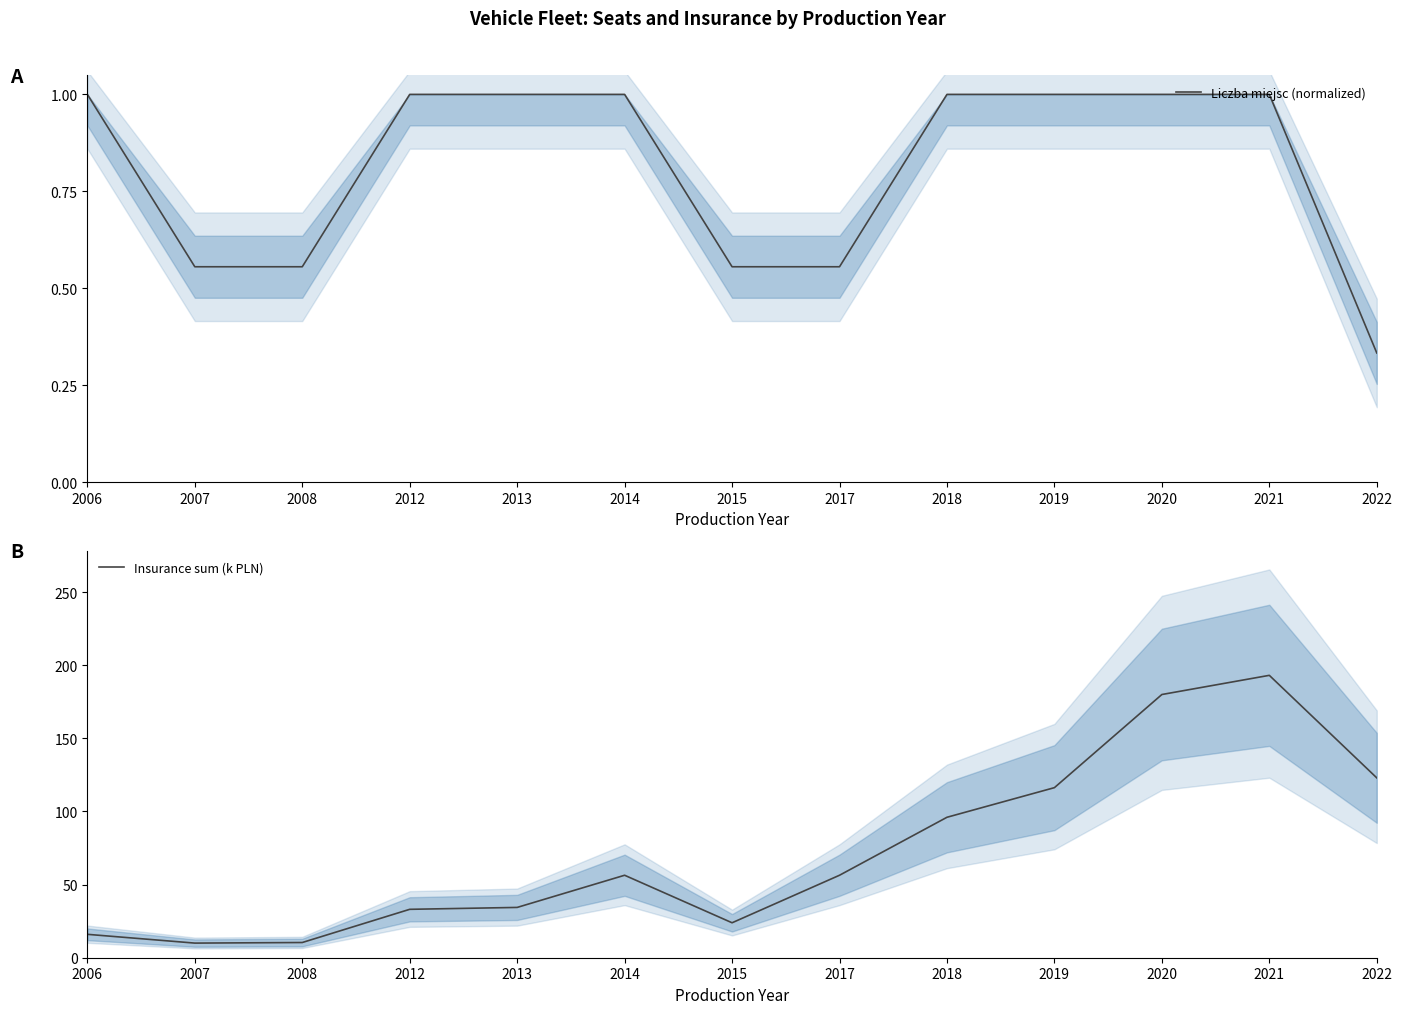

What is the minimum value shown in the chart?

0.3